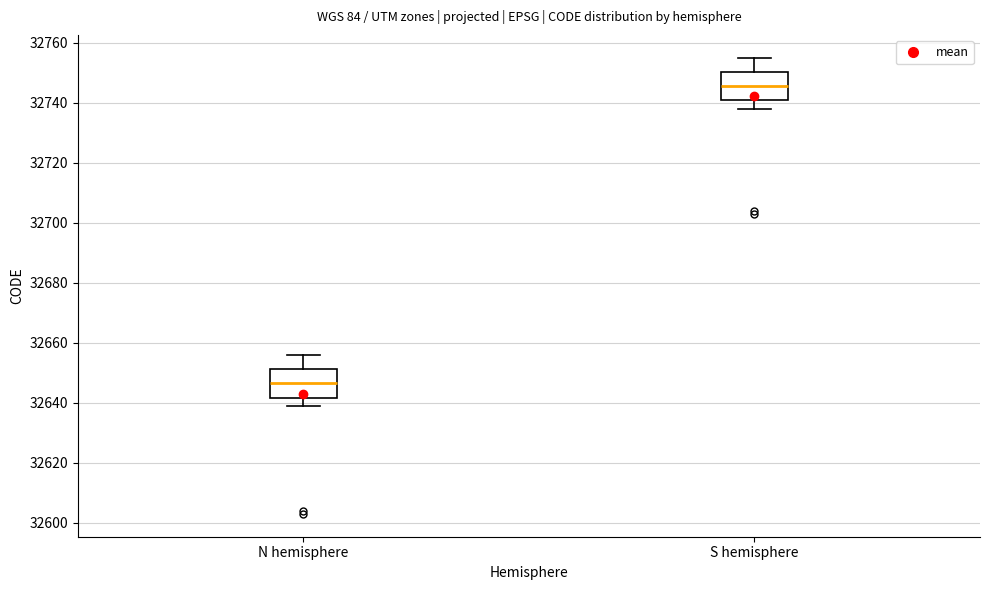

Reading left to right, transcribe this box plot: for each box, give where its median line is, the range the box spans, and where its two whiskers end, as read against the y-axis. The values are not printed on the chart, so give them approximately, as read against the axis.

N hemisphere: median 32646, box 32642 to 32652, whiskers 32640 to 32656
S hemisphere: median 32746, box 32740 to 32750, whiskers 32738 to 32756